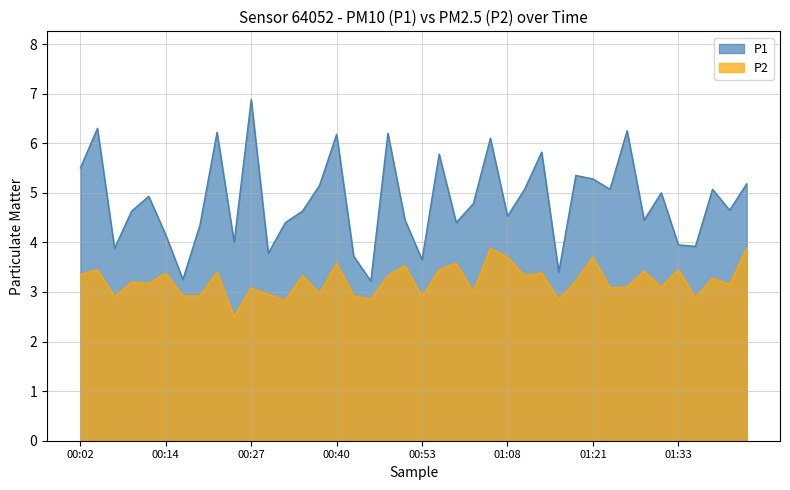

What position from the right is 01:13?

13